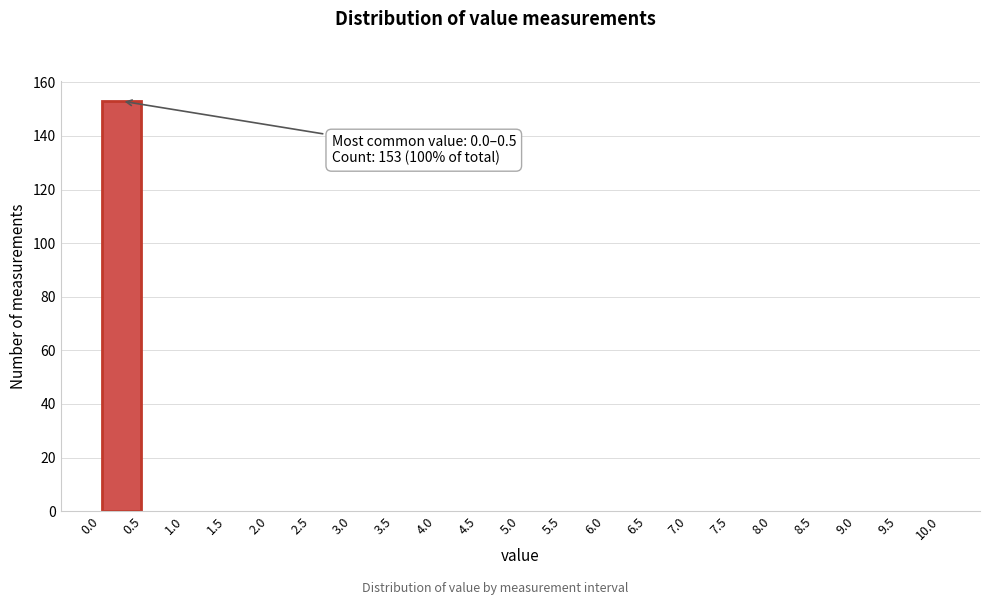

Over which range of the x-axis is the bar tallest?

0.0 to 0.5